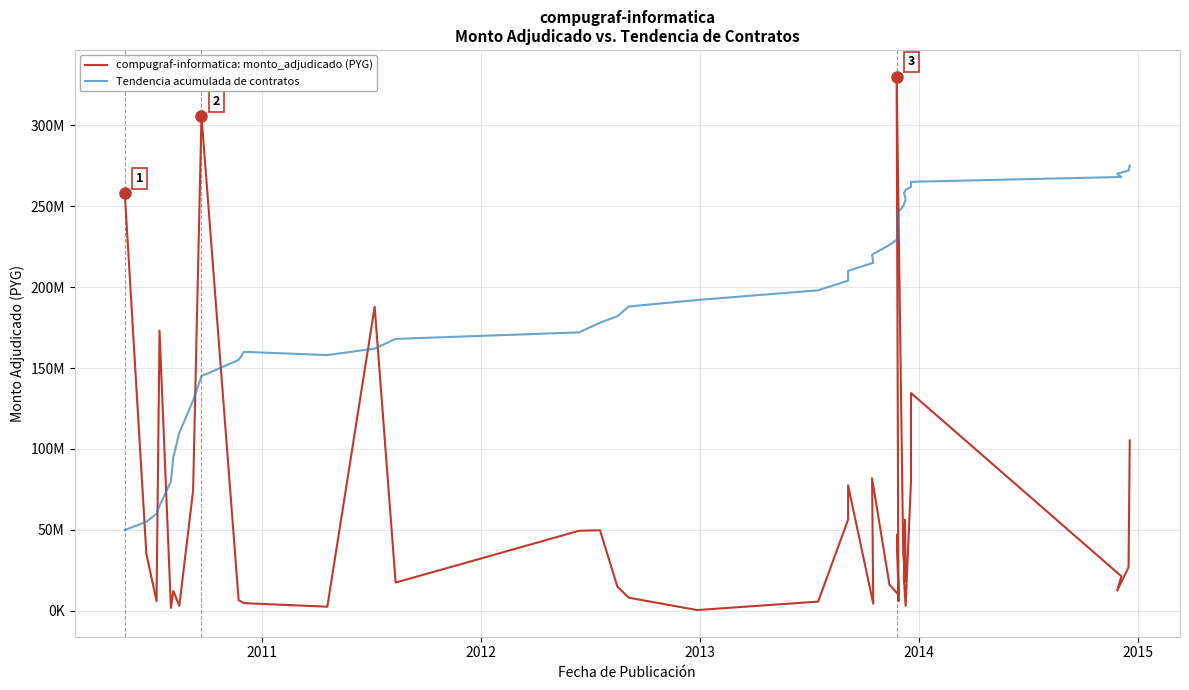

How many lines are shown in the chart?

2